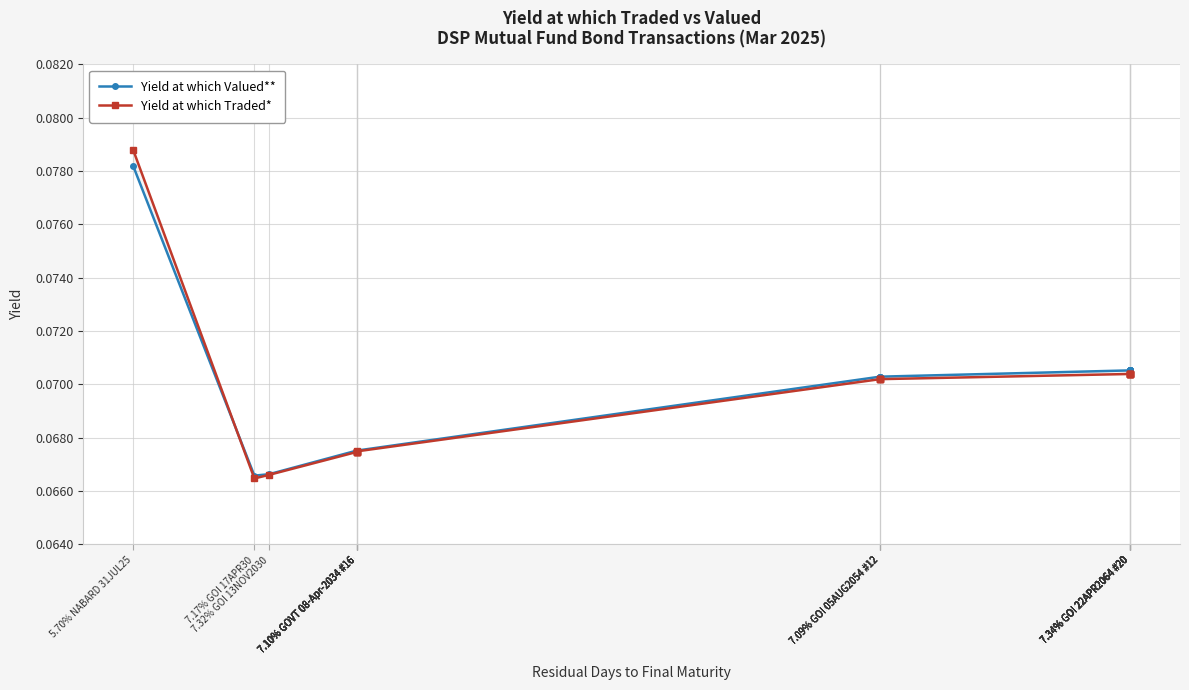

Does the chart have visible grid lines?

Yes